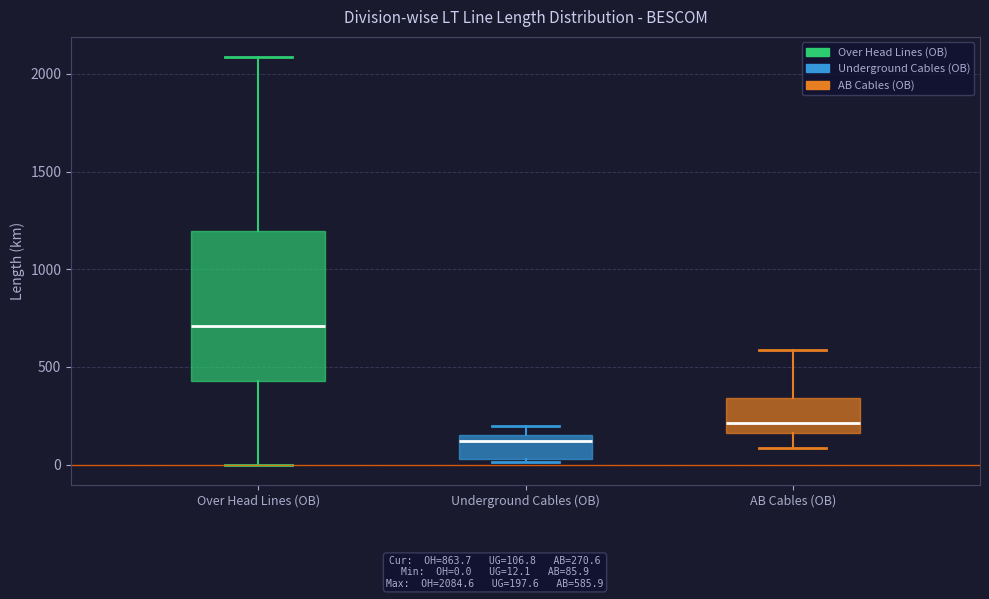

Which box has the highest median line?

Over Head Lines (OB)